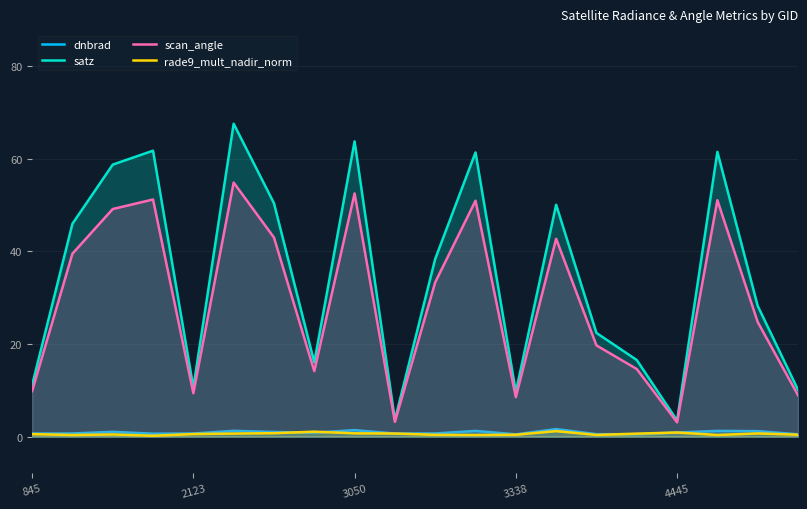

Which series has the largest range (max minus min)?

satz